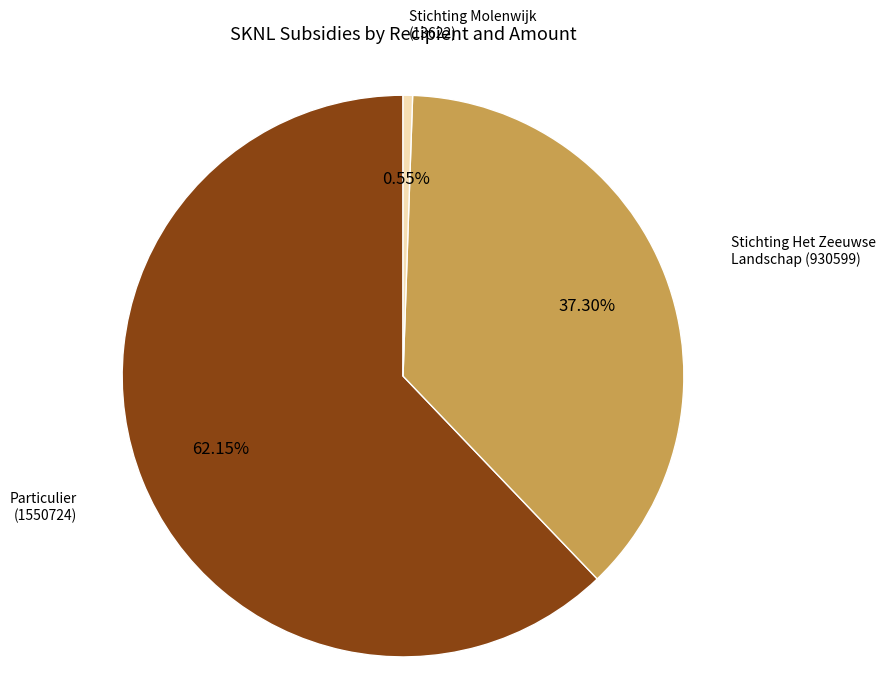

Is there a majority slice in this chart?

Yes